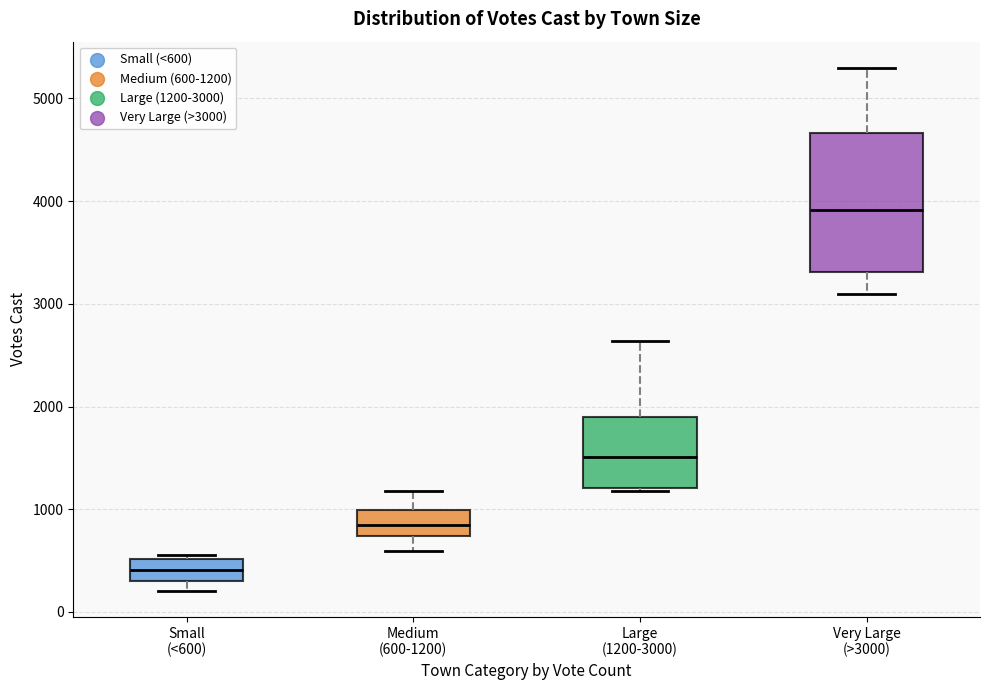

Where does the upper whisker of the box for Medium (600-1200) end on the y-axis? The values are not printed on the chart, so give them approximately, as read against the axis.

1200